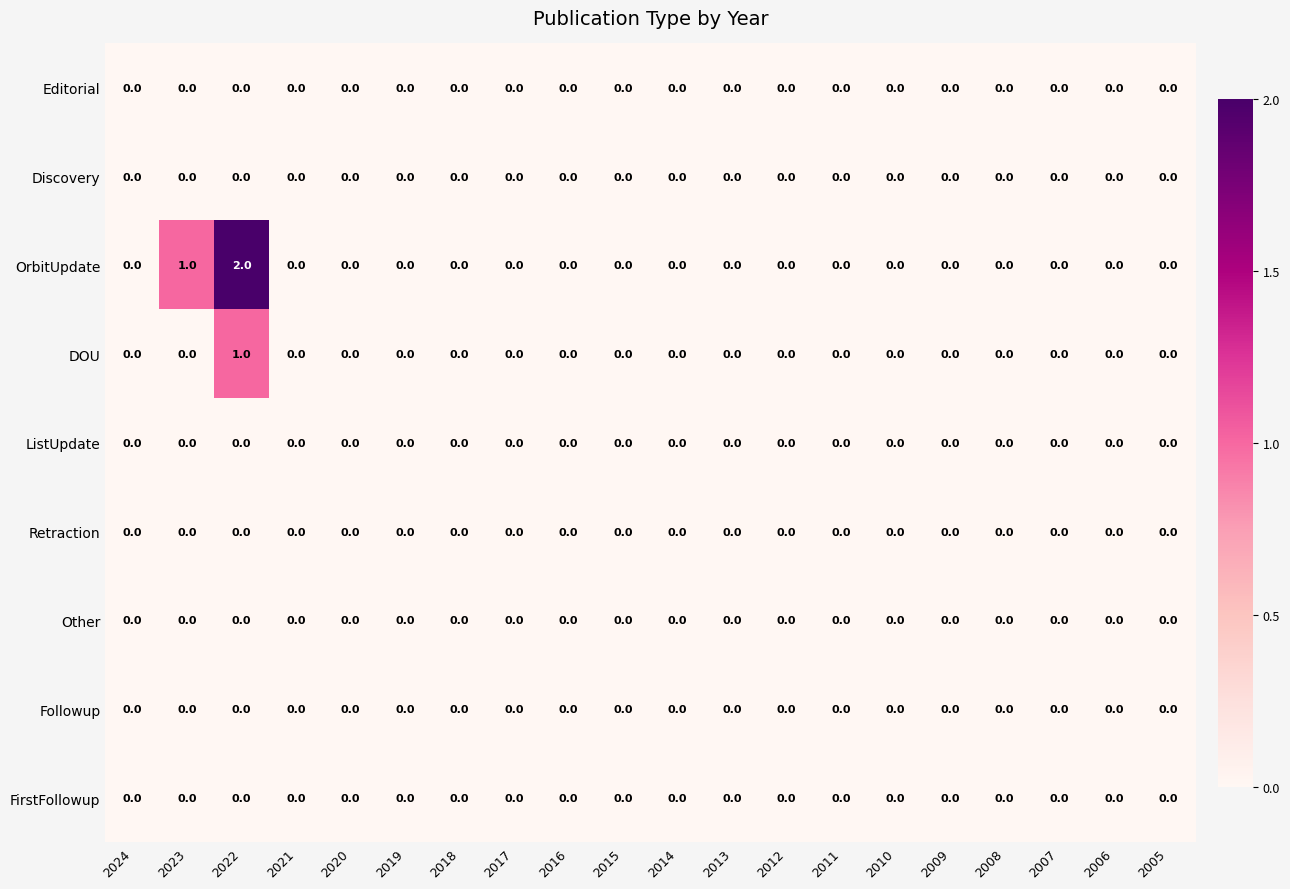

Which series has the largest range (max minus min)?

OrbitUpdate